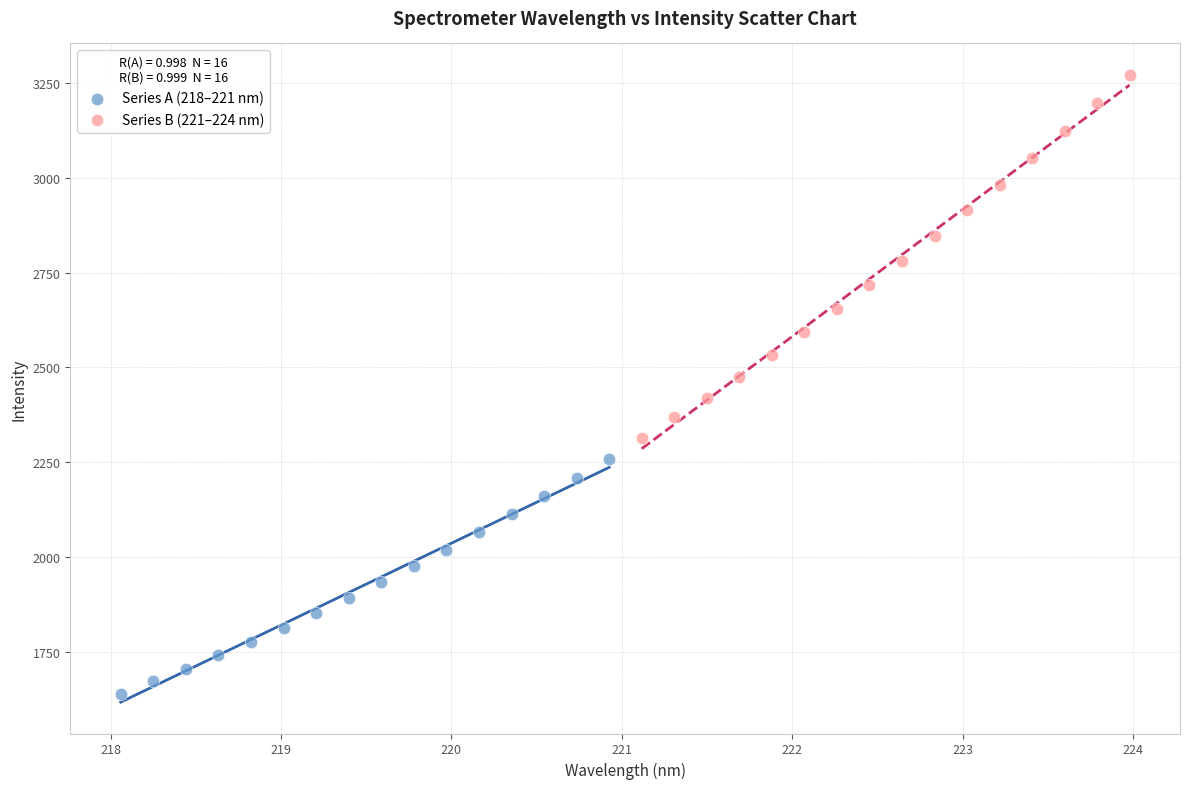

Which series has the widest spread of Y values?

Series B (221–224 nm)